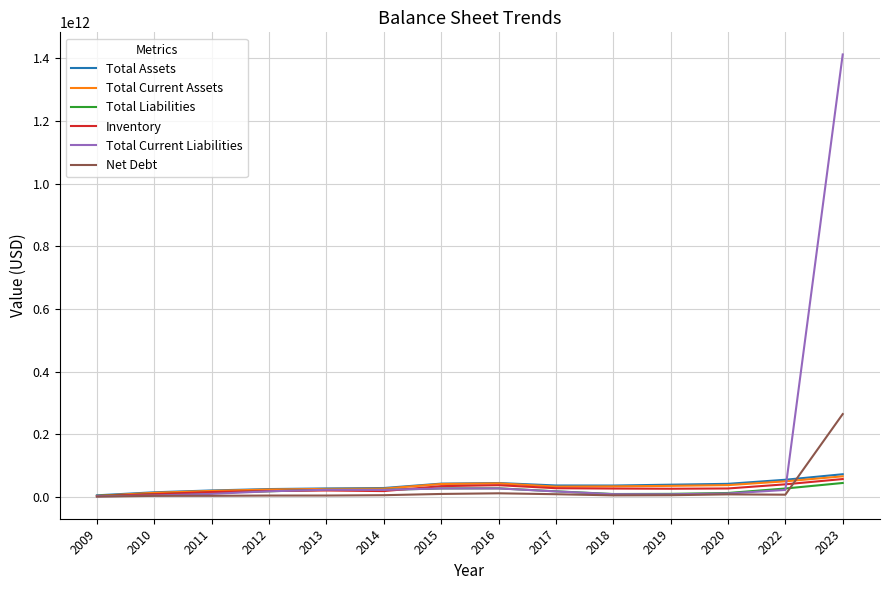

Which series has the largest total across all categories?

Total Current Liabilities